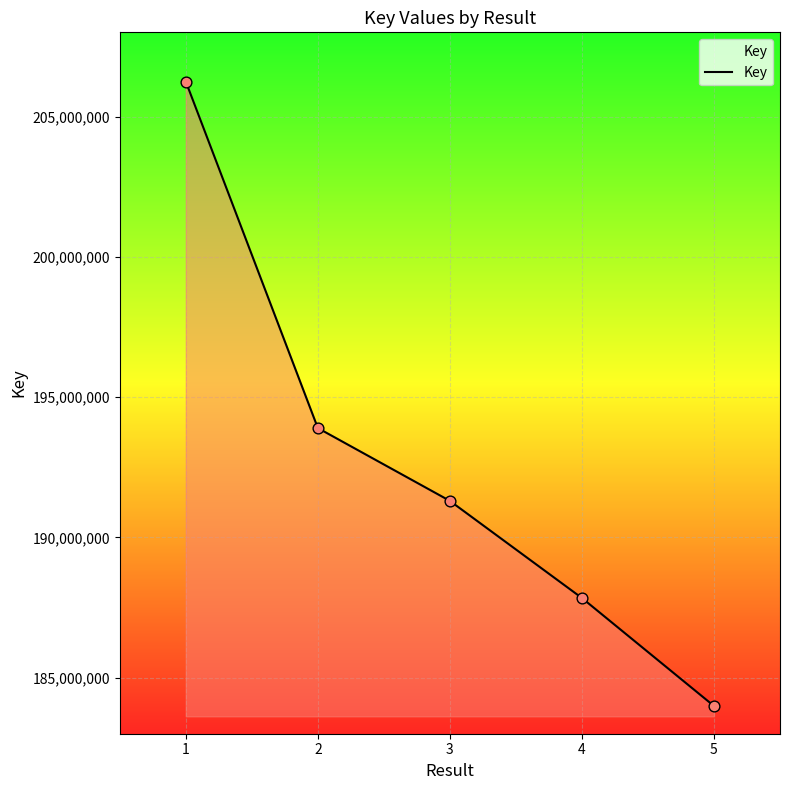

What is the ratio of the value at 1 to the value at 4?

1.1